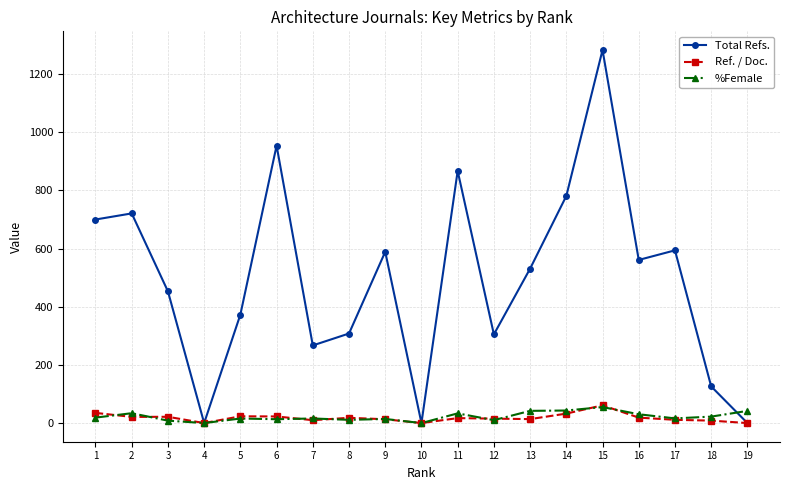

How many values in the Ref. / Doc. series are below 17?

9